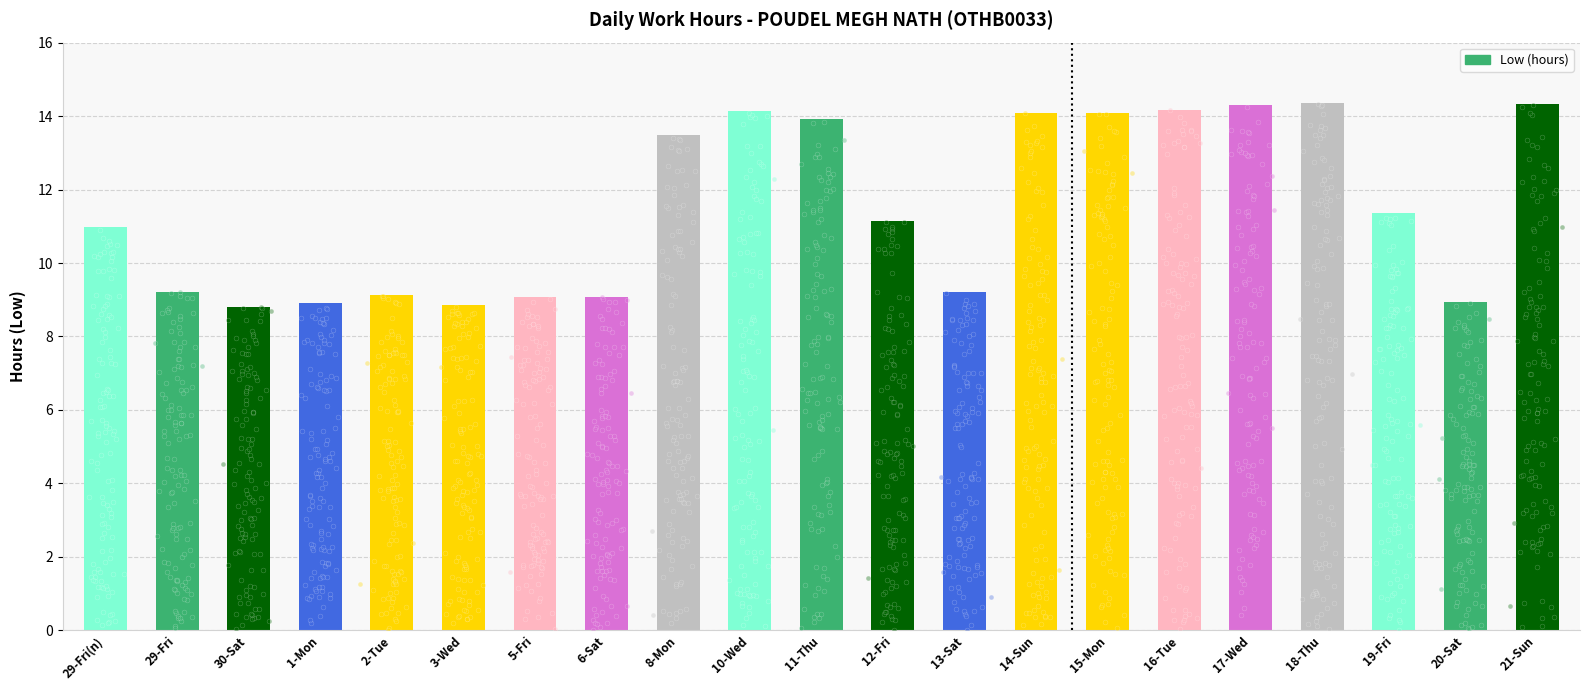

Approximately how many times larger is the value at 3-Wed compared to 1-Mon?

1.0